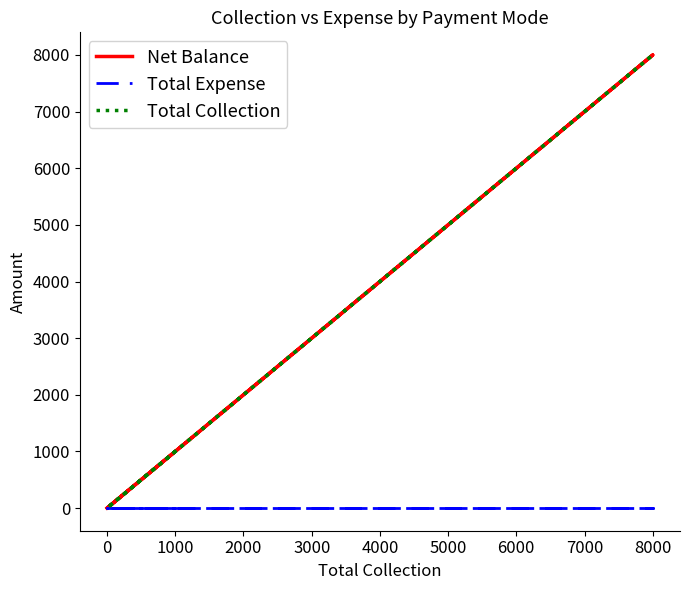

Which series has the largest total across all categories?

Net Balance